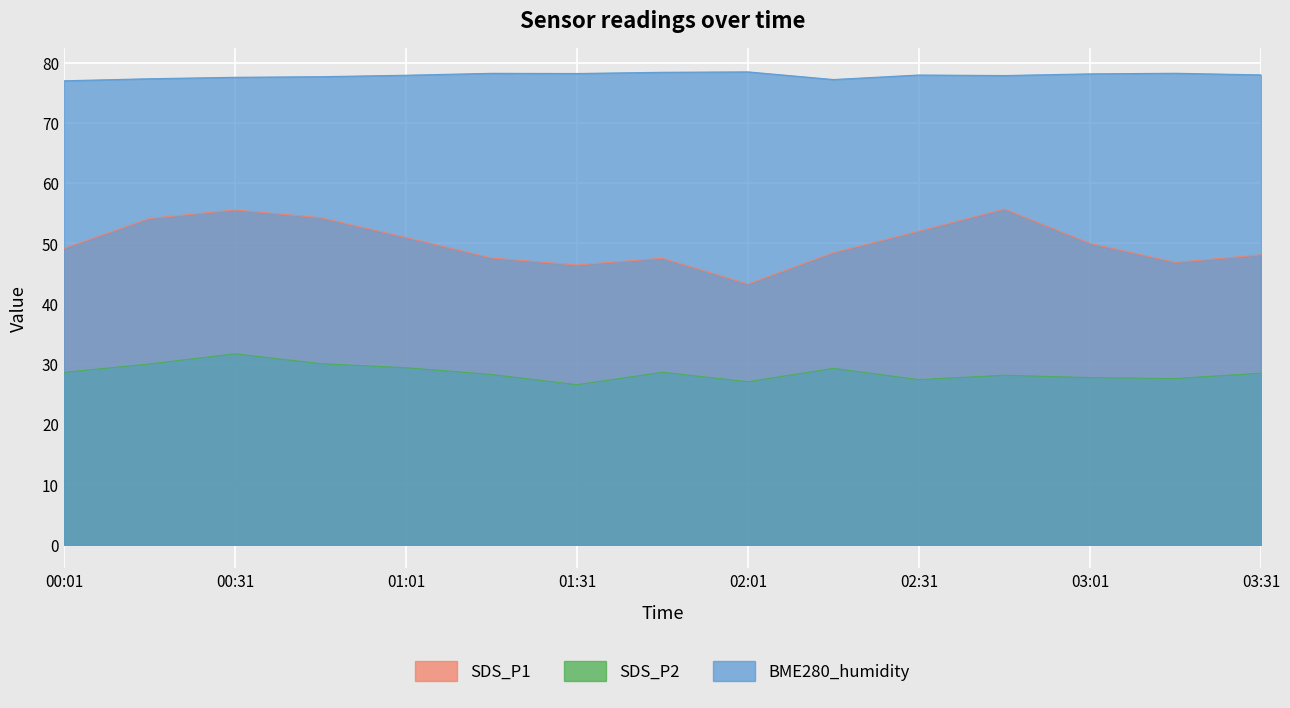

Reading left to right, transcribe all the data shown in this chart.

SDS_P1: 49.1	54.1	55.5	54.3	51.0	47.6	46.4	47.5	43.2	48.5	52.0	55.7	50.0	46.9	48.1
SDS_P2: 28.6	30.0	31.7	30.1	29.4	28.2	26.6	28.6	27.1	29.3	27.4	28.1	27.7	27.6	28.5
BME280_humidity: 77.0	77.3	77.6	77.7	77.9	78.2	78.2	78.4	78.5	77.2	77.9	77.8	78.1	78.2	78.0